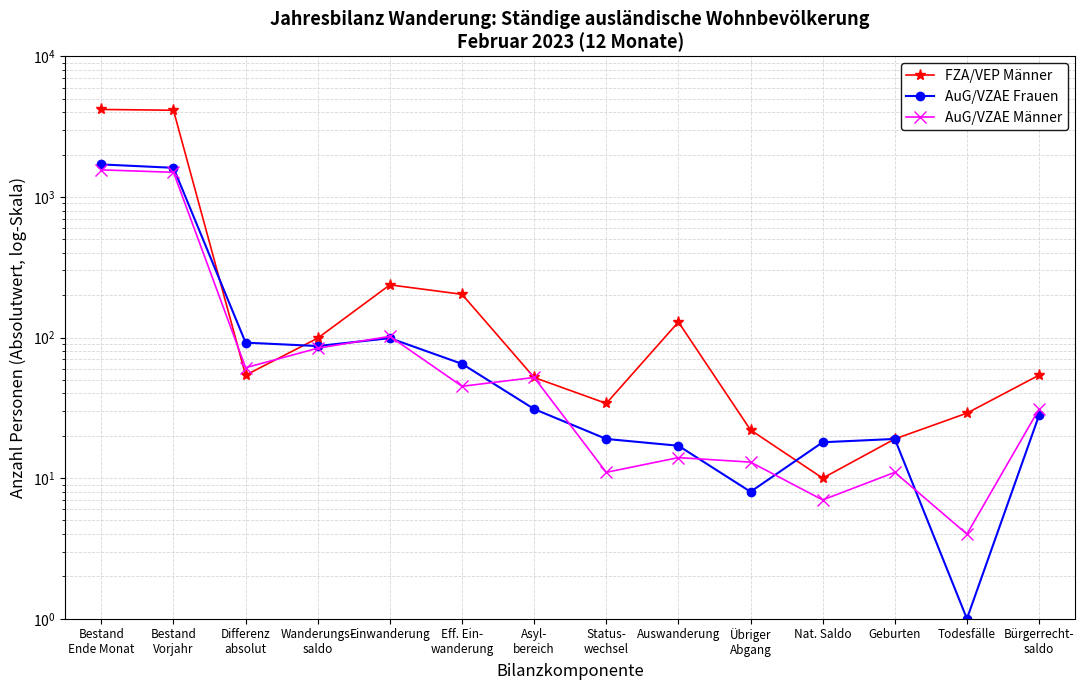

Between which two adjacent categories do AuG/VZAE Männer and FZA/VEP Männer first intersect?

Bestand
Vorjahr and Differenz
absolut